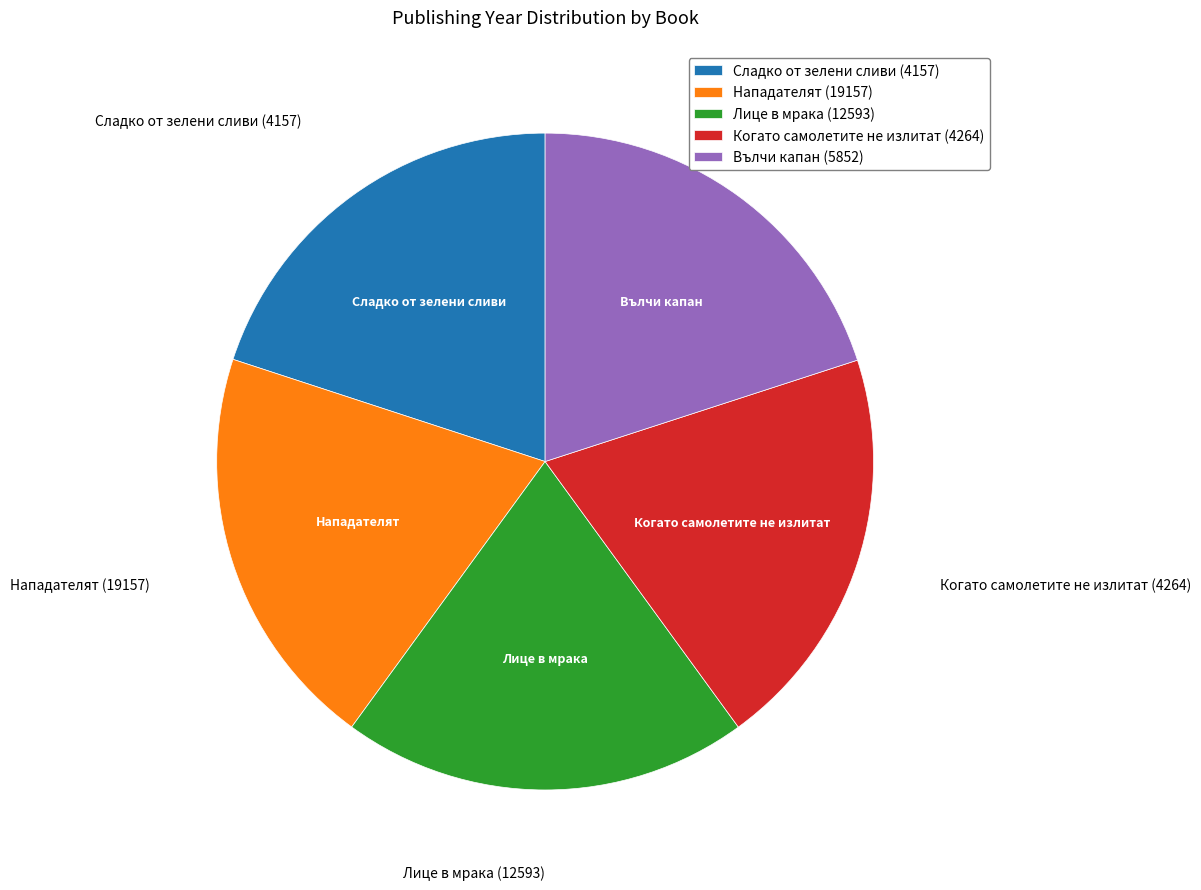

Does Лице в мрака (12593) represent more than half of the total?

No